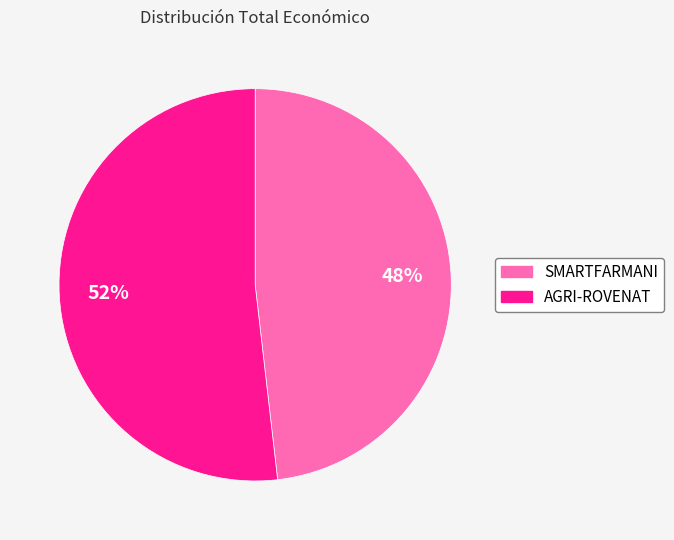

What is the largest slice in the pie chart?

AGRI-ROVENAT